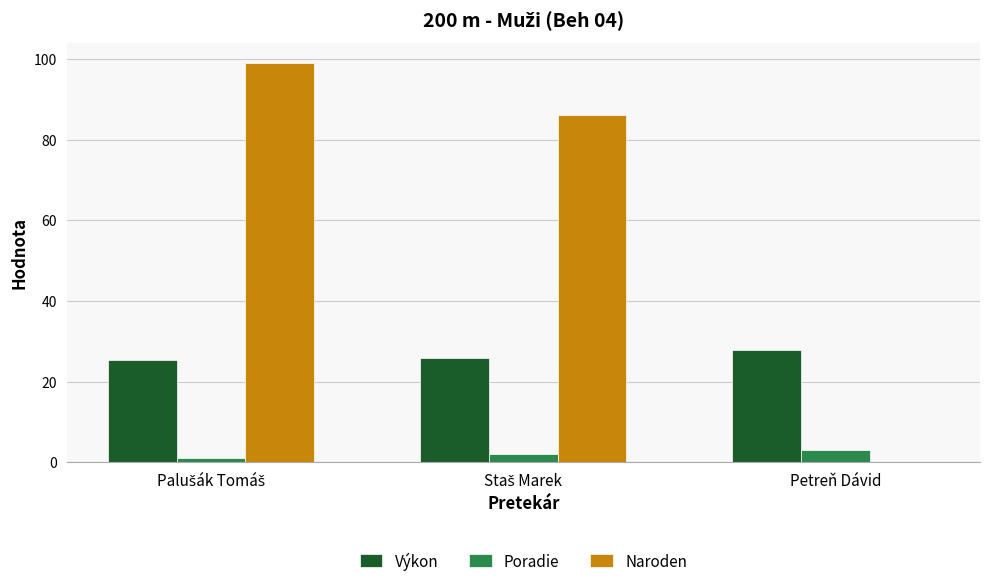

What is the sum of all Výkon values?

79.0